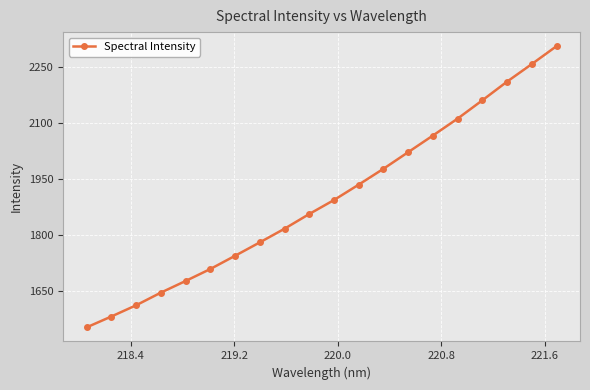

True or false: the data has more than 2 interior local peaks.

False